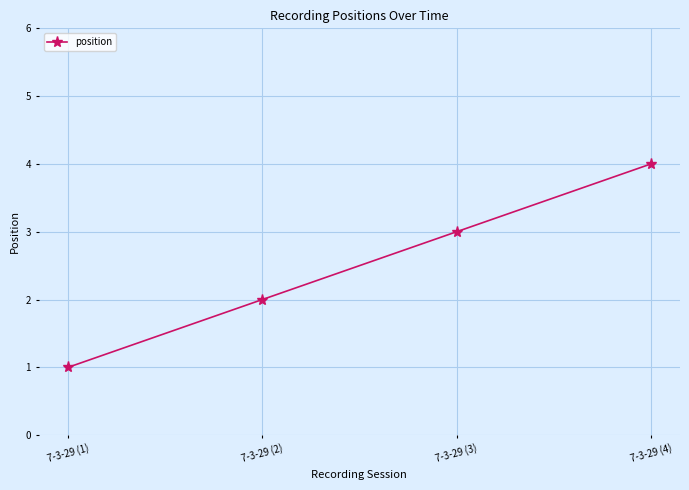

What is the difference between the maximum and minimum values?

3